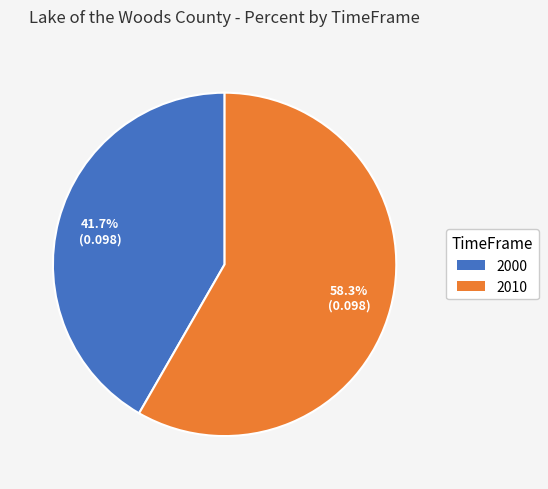

Rank the categories by value from lowest to highest.

2000, 2010